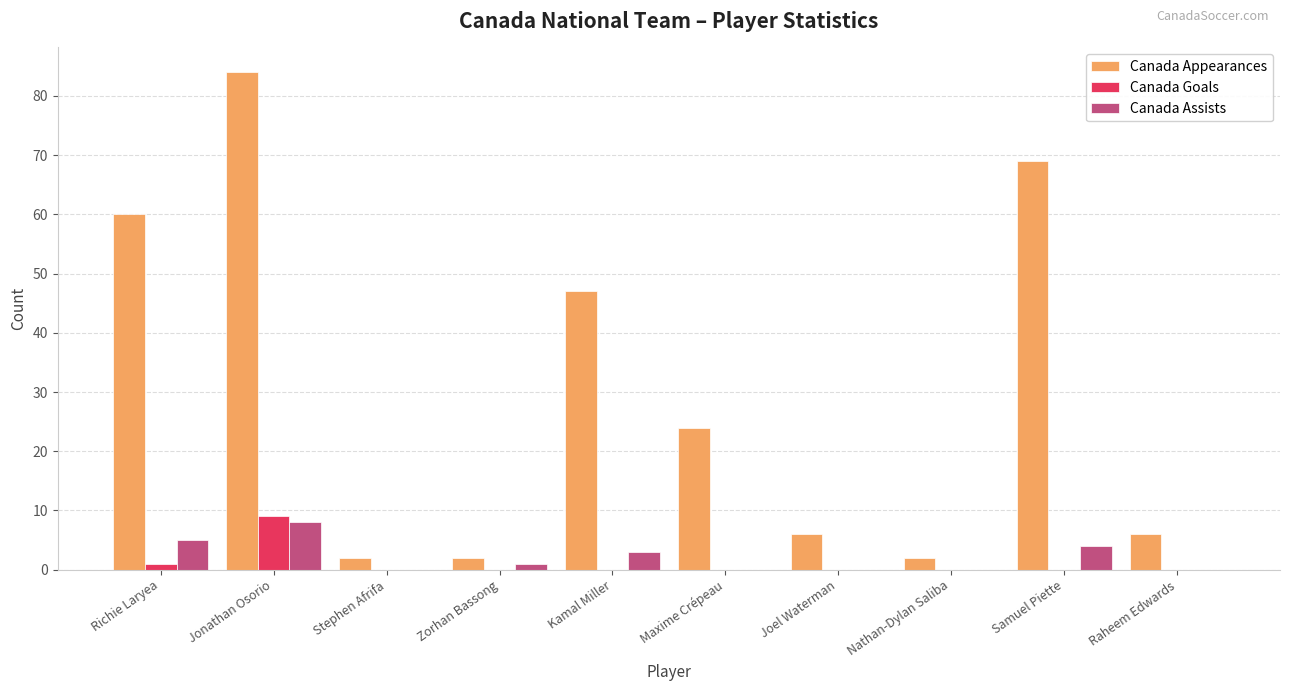

What is the greatest value displayed?

84